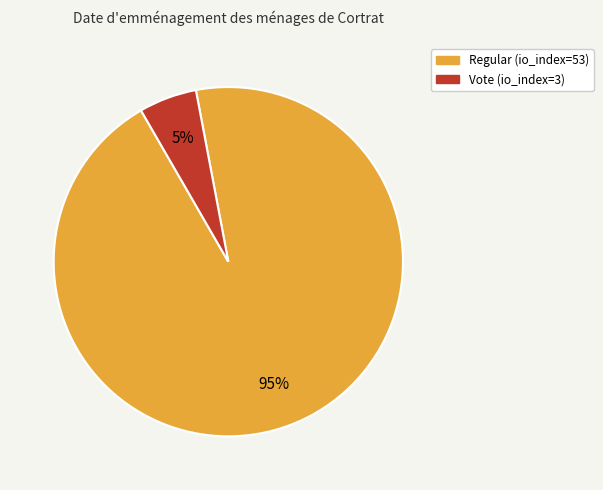

Between Vote (io_index=3) and Regular (io_index=53), which is larger?

Regular (io_index=53)